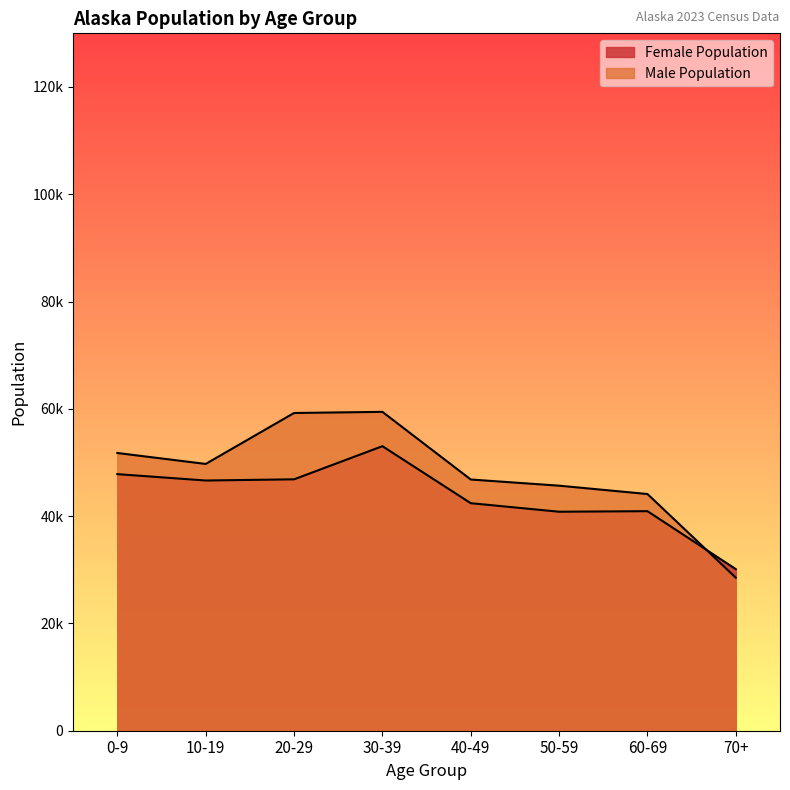

Reading left to right, list all the values displayed in this chart.

Female Population: 0-9=47829	10-19=46642	20-29=46863	30-39=53040	40-49=42413	50-59=40822	60-69=40926	70+=30117
Male Population: 0-9=51771	10-19=49730	20-29=59227	30-39=59439	40-49=46828	50-59=45677	60-69=44122	70+=28525